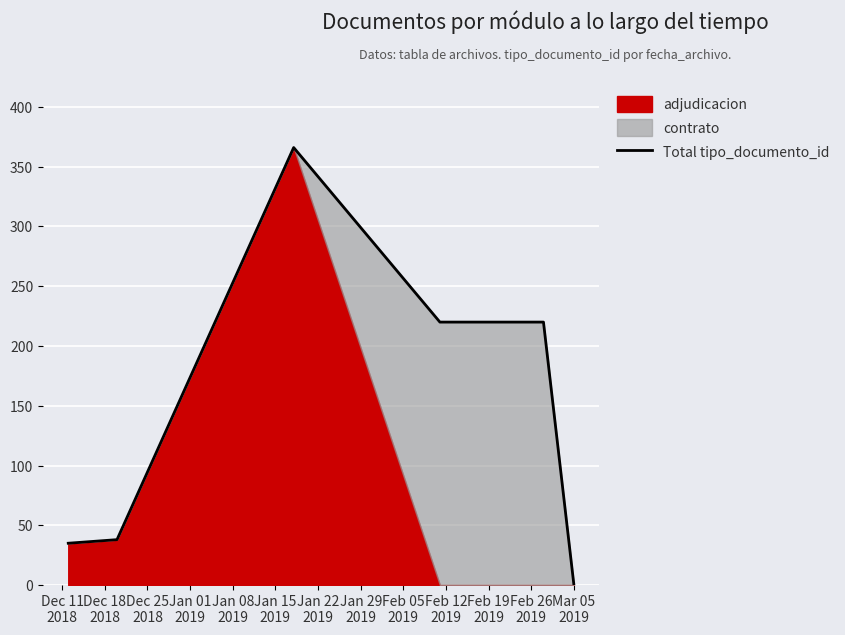

What is the maximum value for Total tipo_documento_id?

366